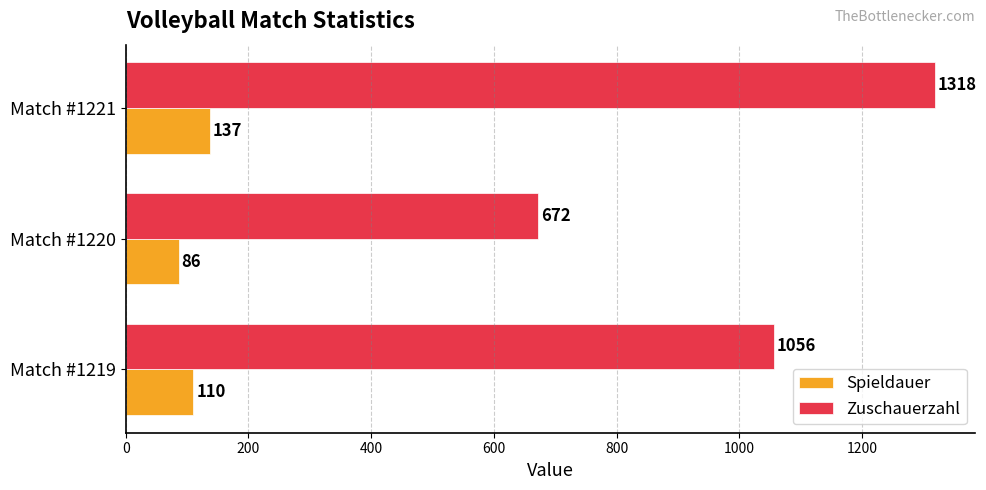

The value of Zuschauerzahl at Match #1221 is 1739. True or false?

False